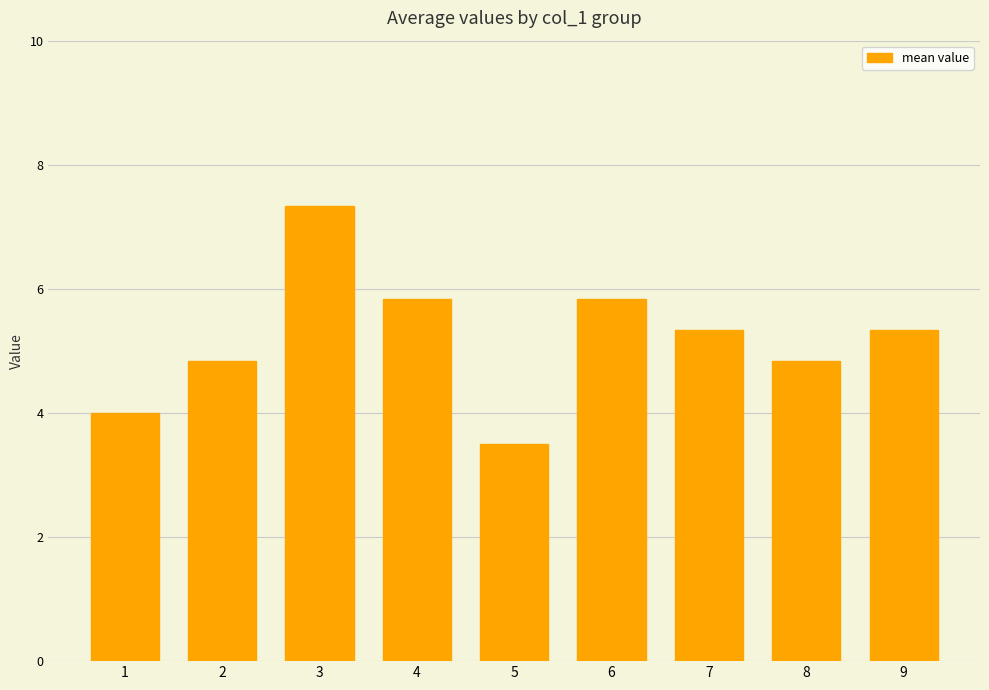

What is the average value?

5.2